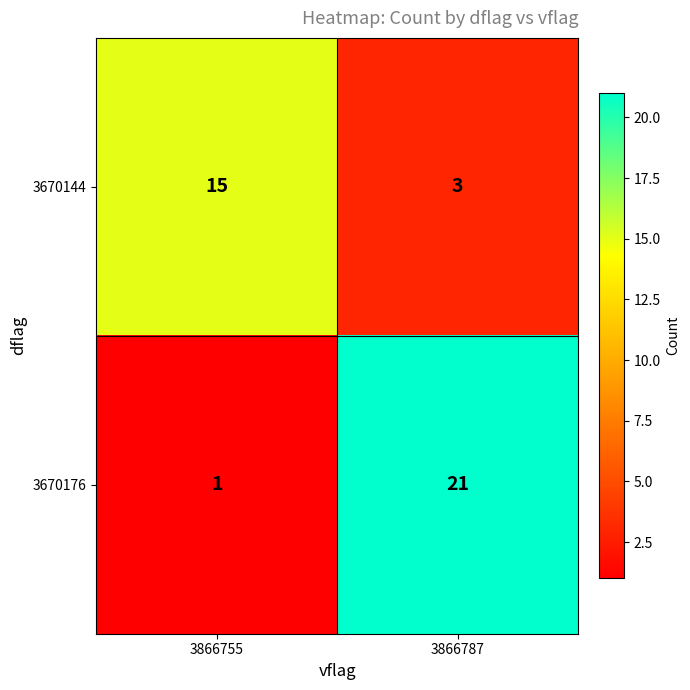

Rank the series at 3866755 from lowest to highest value.

3670176, 3670144